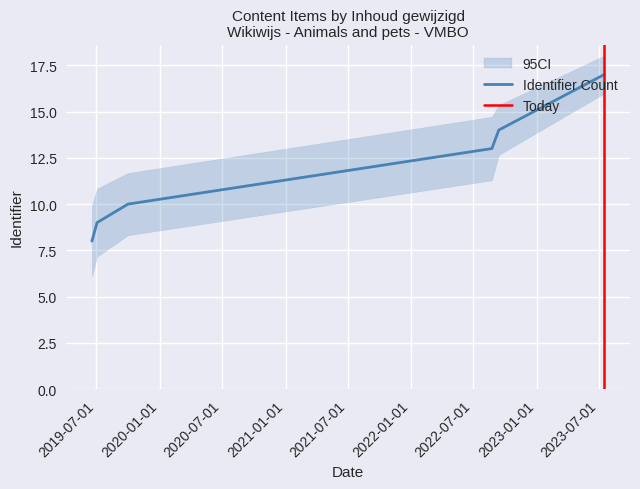

What is the highest value of the Identifier Count series?

17